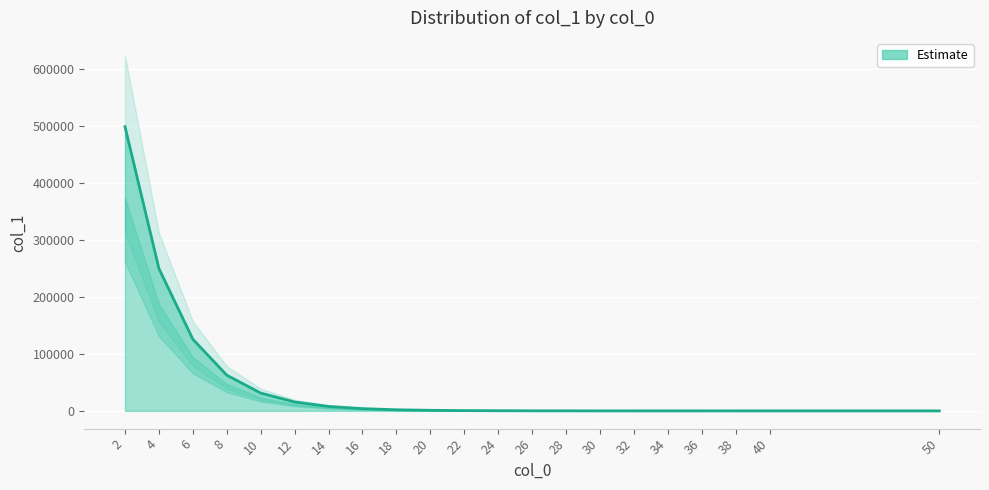

At which label does the data first exceed 477?

2